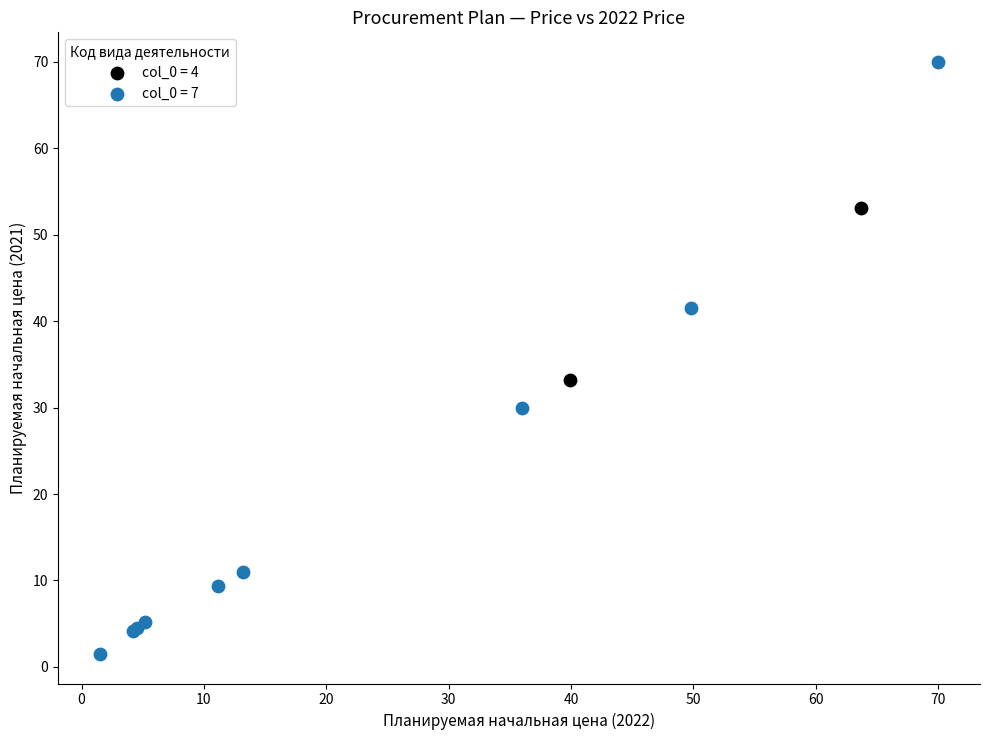

Which series reaches the maximum Y coordinate?

col_0 = 7